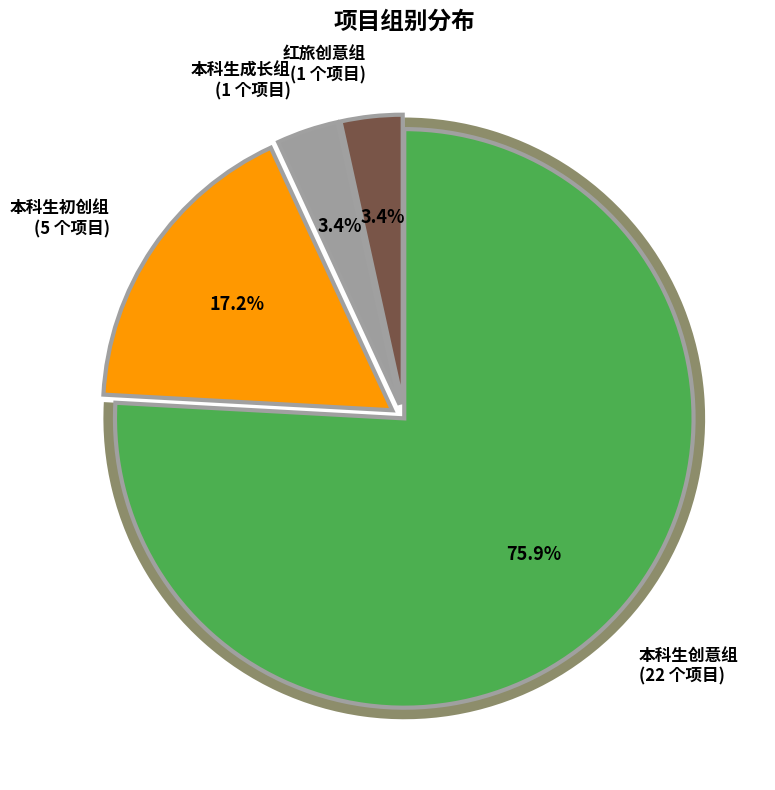

True or false: 本科生成长组 accounts for 9% of the total.

False